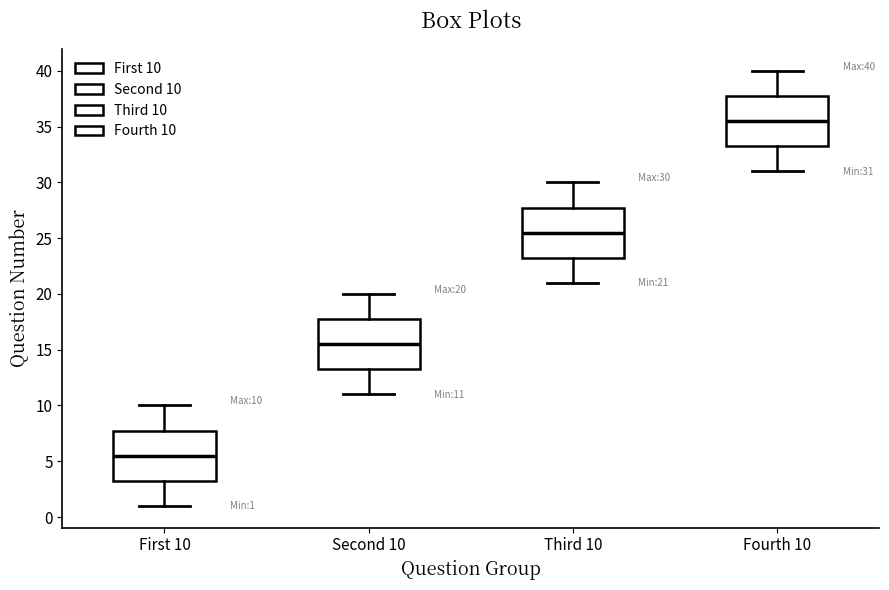

Which box's median line is the highest?

Fourth 10